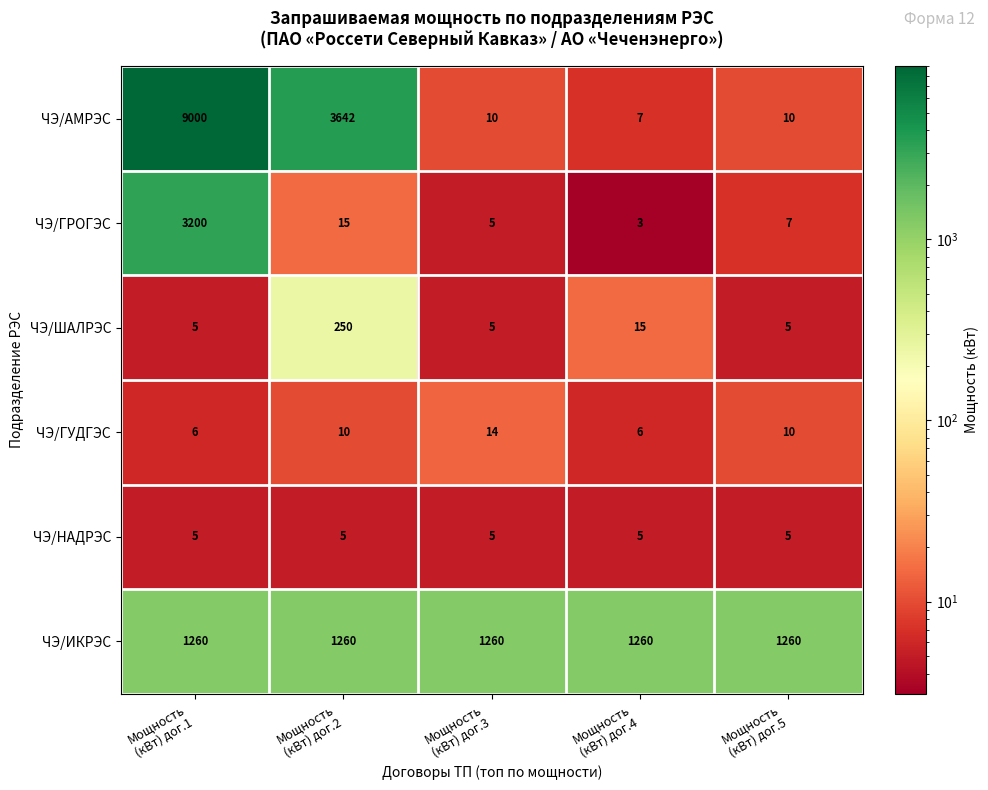

Which series has the widest spread of values?

ЧЭ/АМРЭС